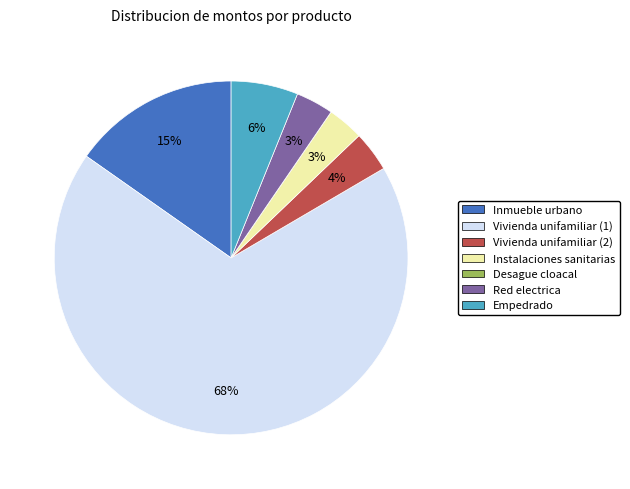

Does any single category account for the majority?

Yes